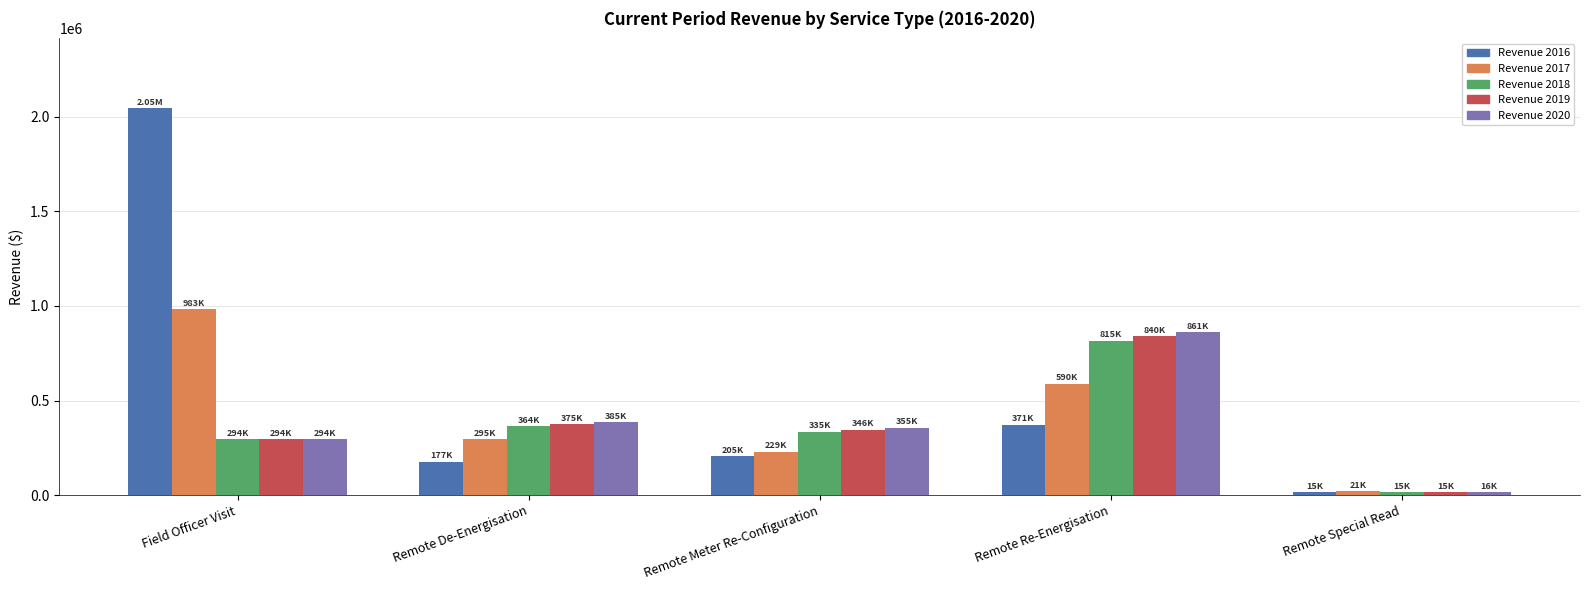

Does the chart contain stacked bars?

No